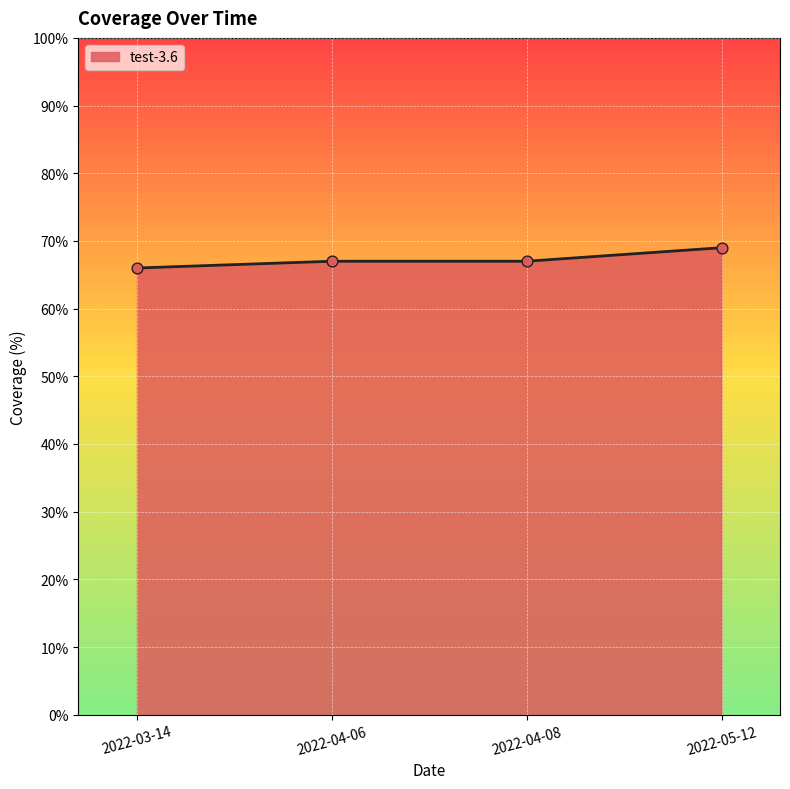

Between 2022-04-08 and 2022-03-14, which is larger?

2022-04-08